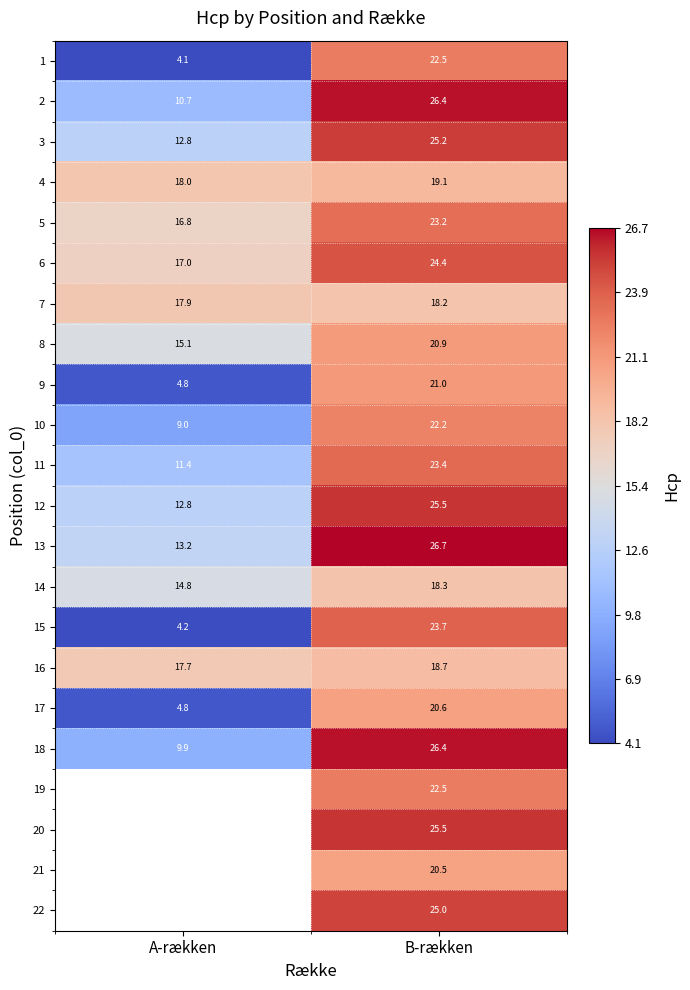

What is the maximum value for 17?

20.6